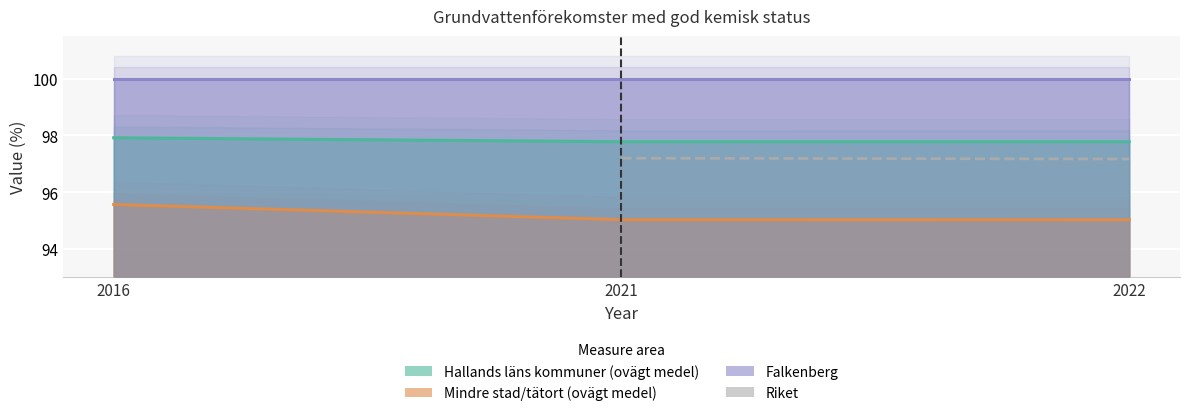

Between 2016 and 2022, which is larger?

2016